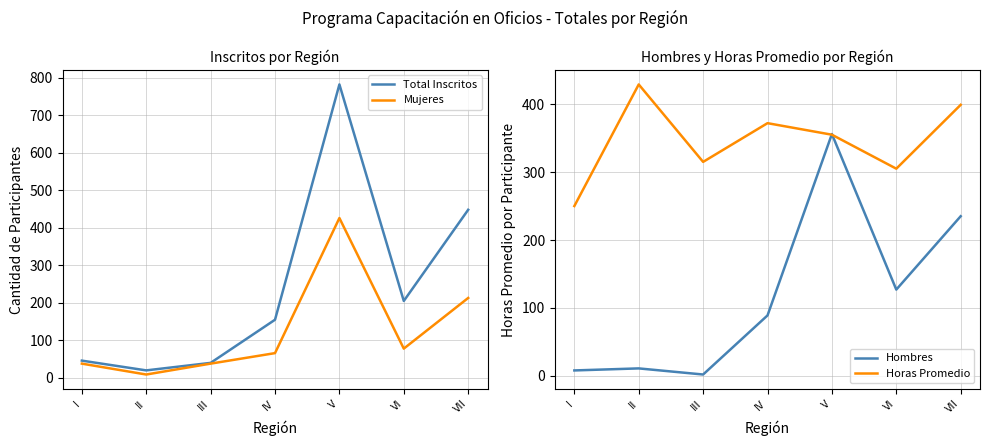

Reading left to right, what are all the values shown in this chart?

Total Inscritos: 46	20	40	155	782	205	448
Mujeres: 38	9	38	66	426	78	213
Hombres: 8	11	2	89	356	127	235
Horas Promedio: 250	429	315	372	355	305	399